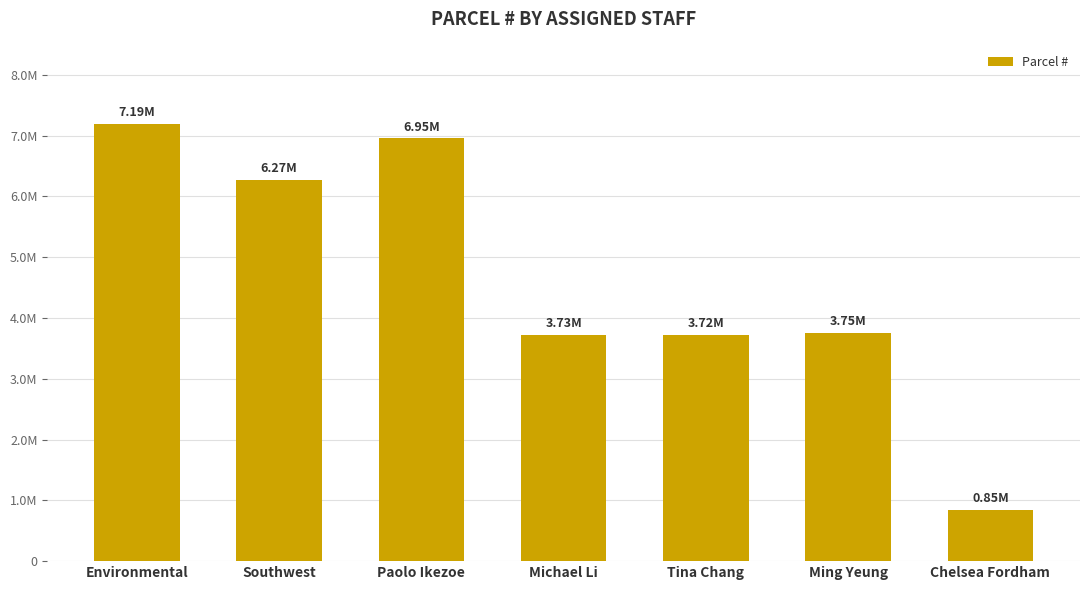

Rank the categories by value from highest to lowest.

Environmental, Paolo Ikezoe, Southwest, Ming Yeung, Michael Li, Tina Chang, Chelsea Fordham